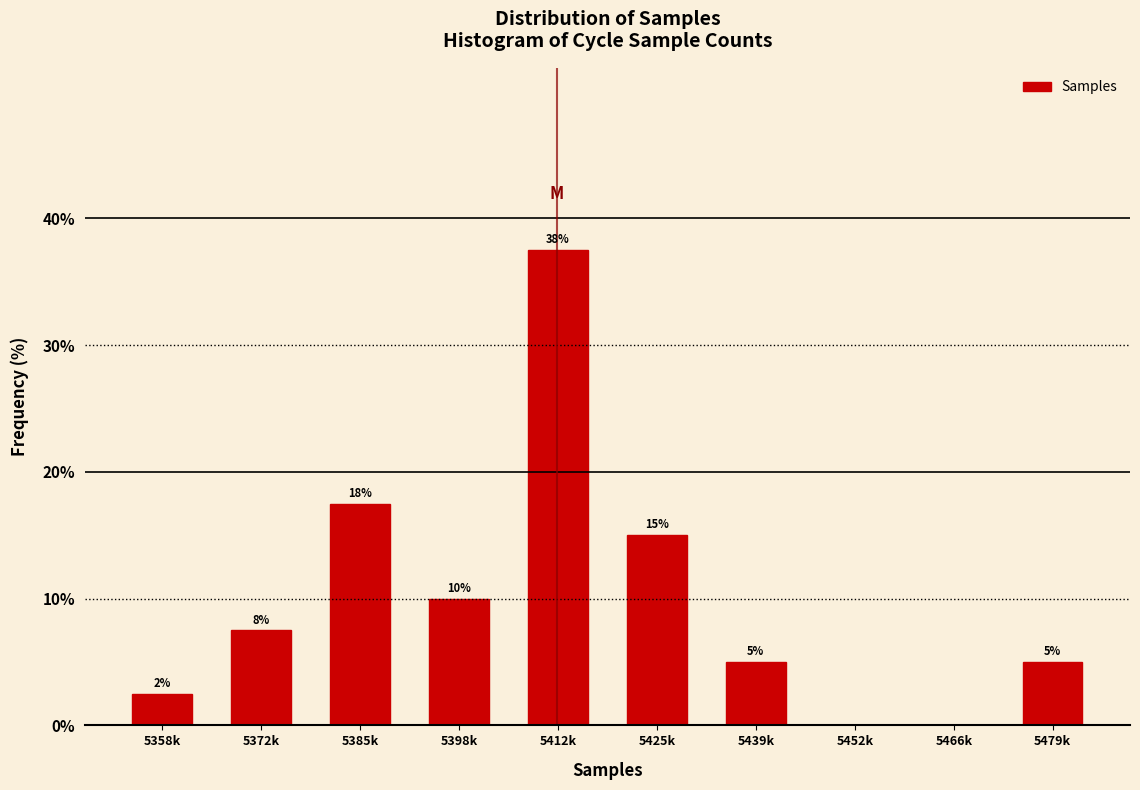

Is it true that the value at 5385k is 11.3?

False